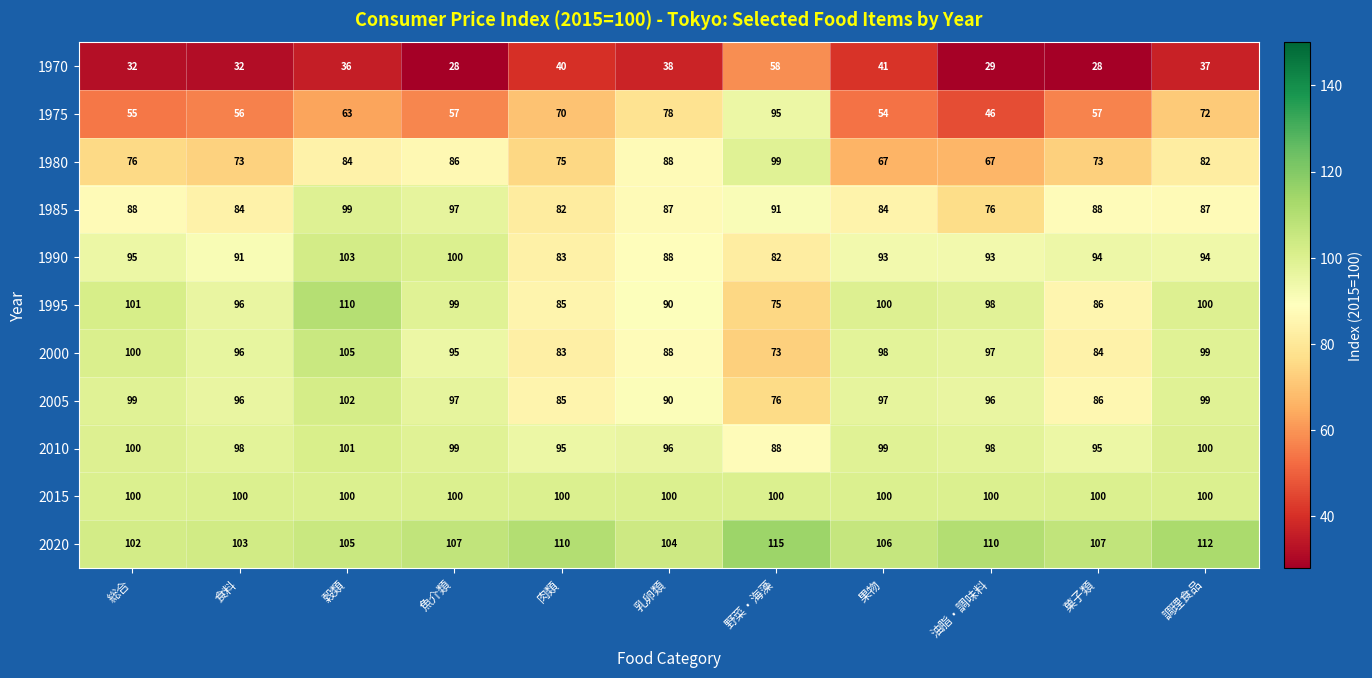

What is the smallest value displayed?

28